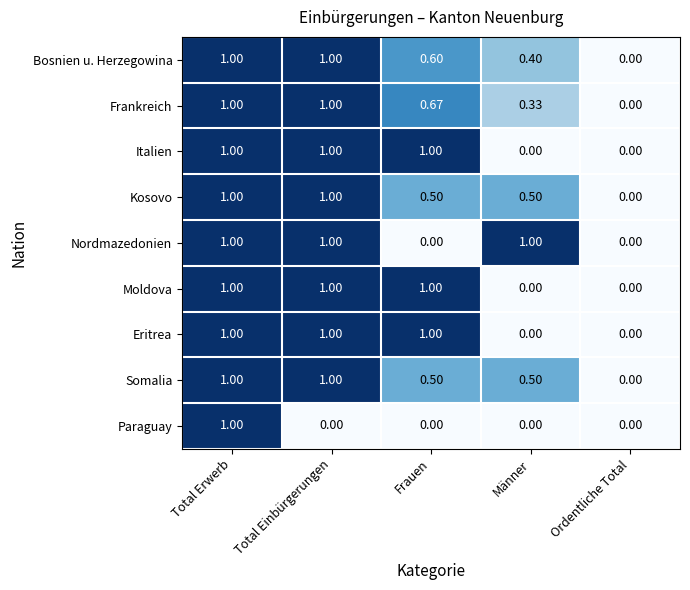

How many series are shown in this chart?

9